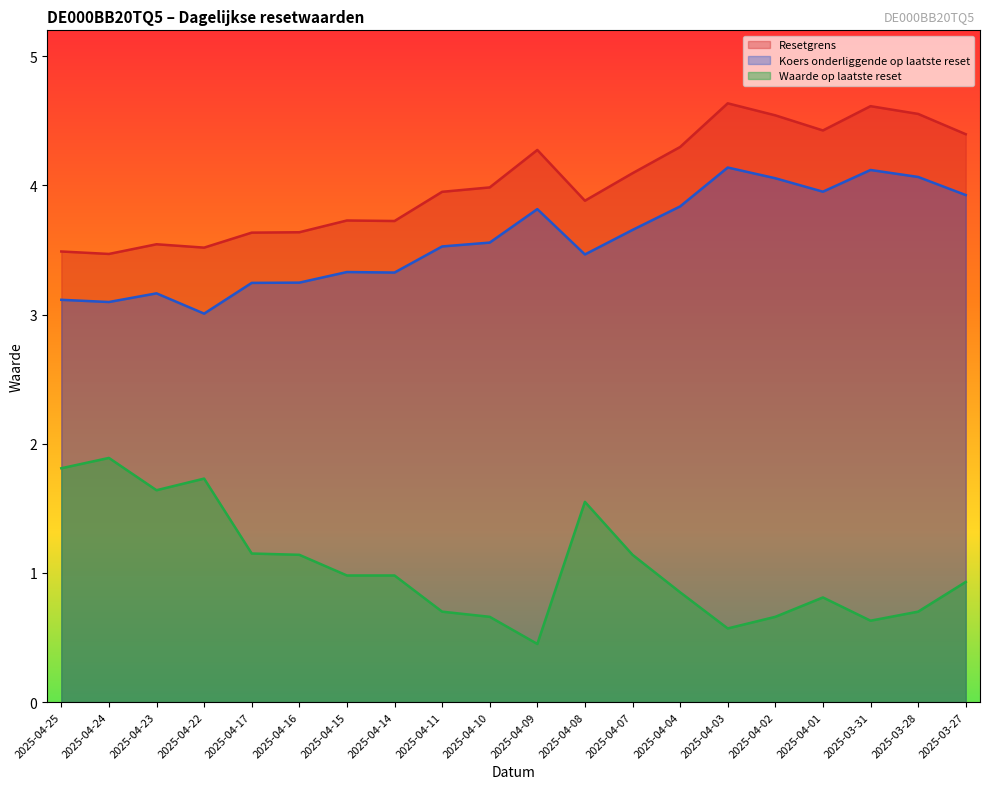

Which category has the highest value in the Koers onderliggende op laatste reset series?

2025-04-03